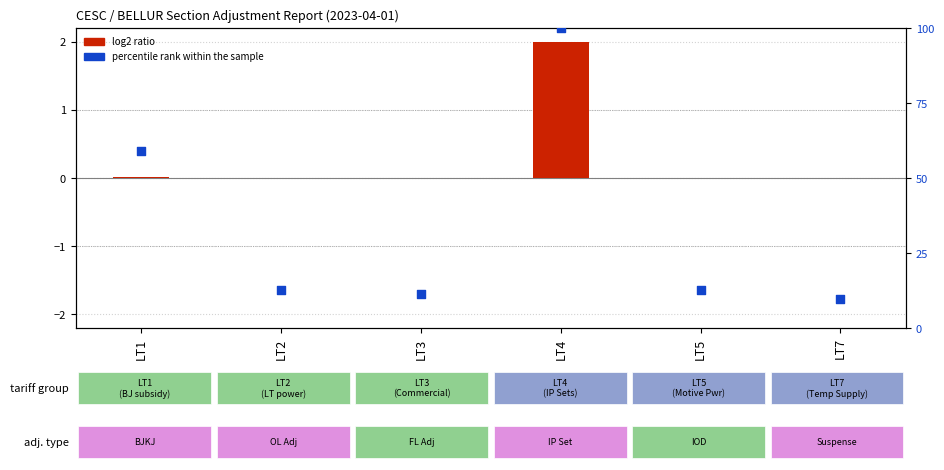

What is the total value across all series at LT1?

59.1